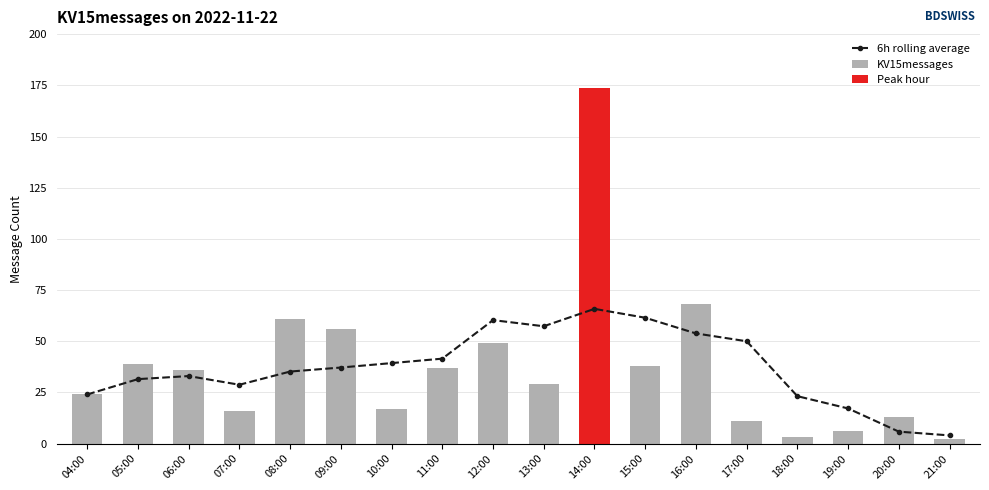

Does the chart contain stacked bars?

No